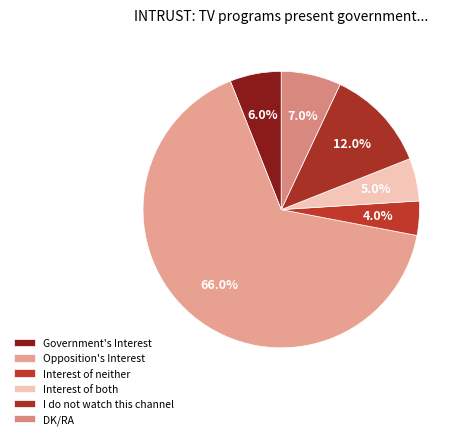

Is it true that Interest of neither is 4% of the pie?

True